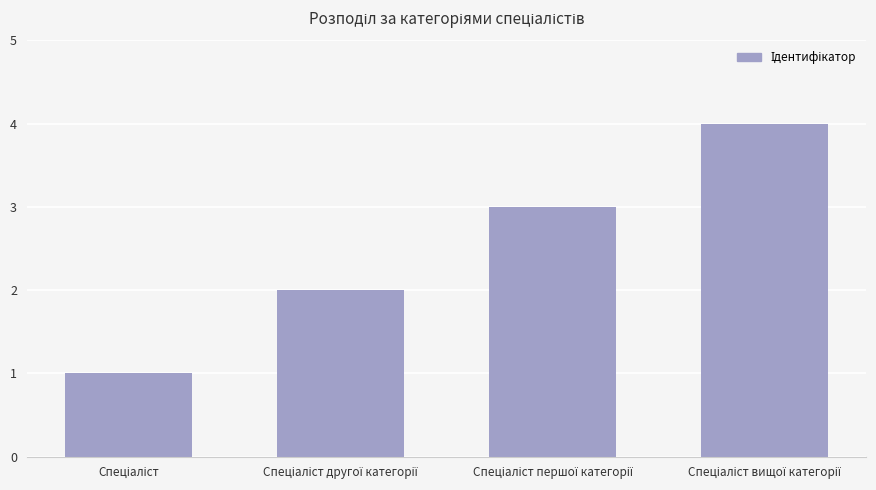

Reading right to left, transcribe all the data shown in this chart.

4	3	2	1